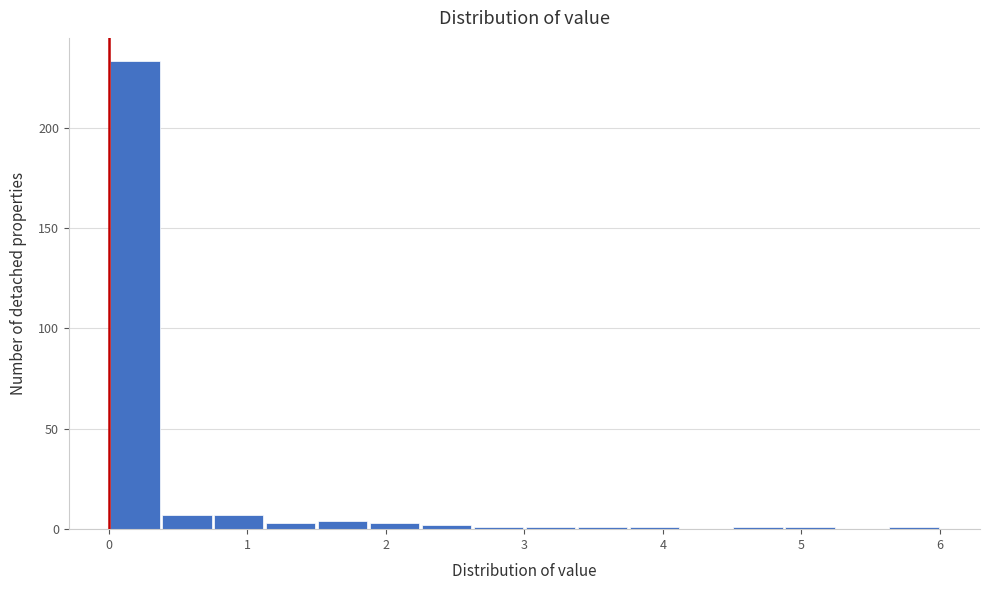

Around what value on the x-axis is the tallest bar? Give the approximate position of its centre, as read against the axis.

0.2